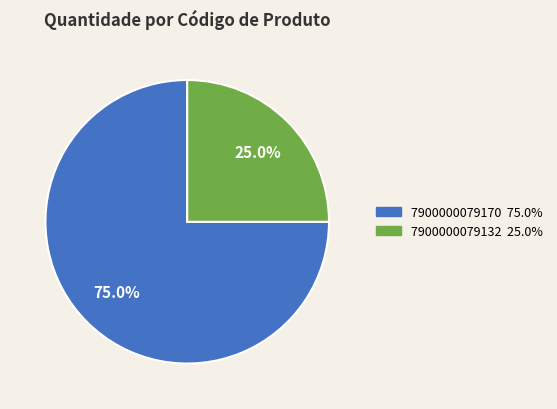

To the nearest percent, what is the difference between the 7900000079132 and 7900000079170 slice percentages?

50%